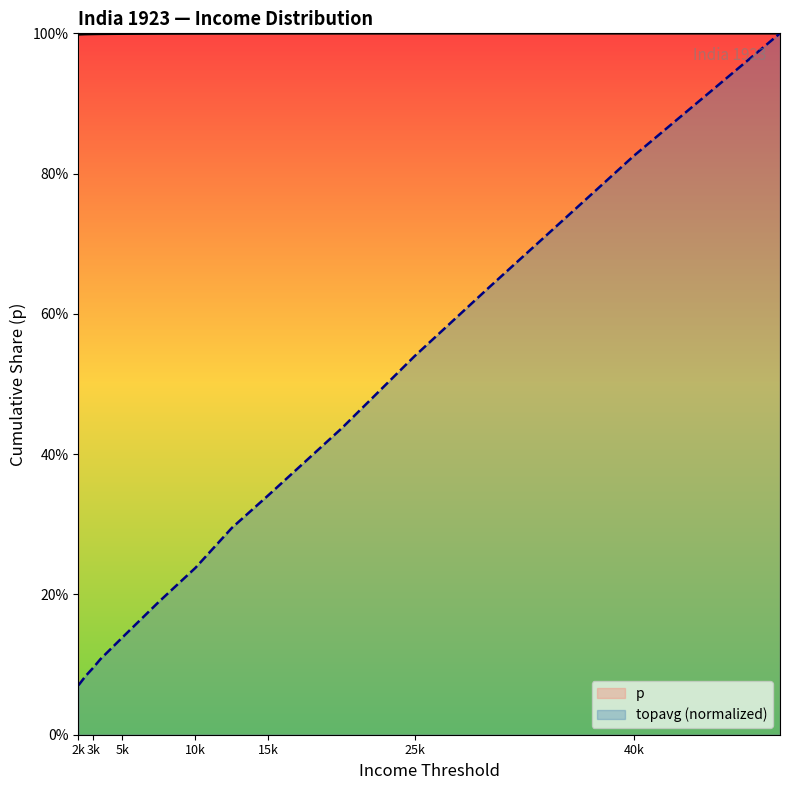

How many lines are shown in the chart?

2